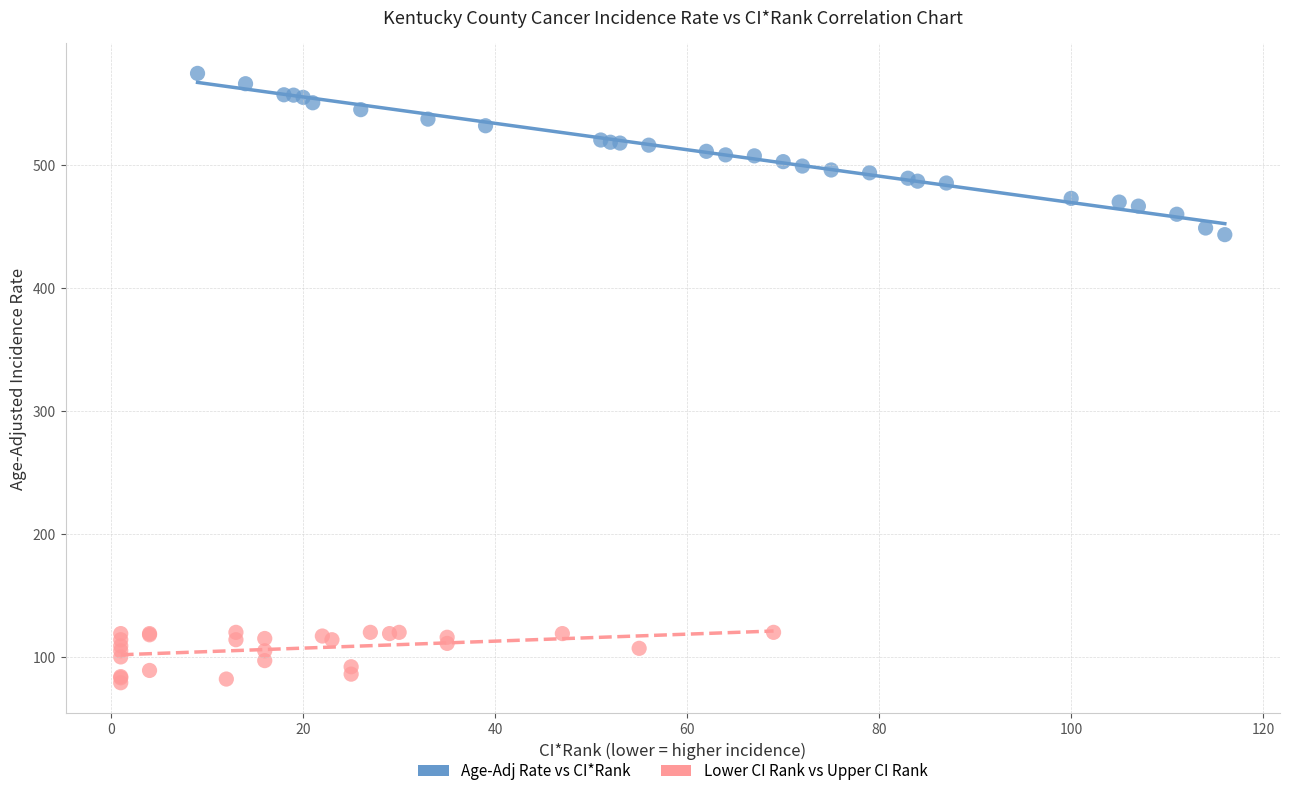

What are all the series names shown in the legend?

Age-Adj Rate vs CI*Rank, Lower CI Rank vs Upper CI Rank